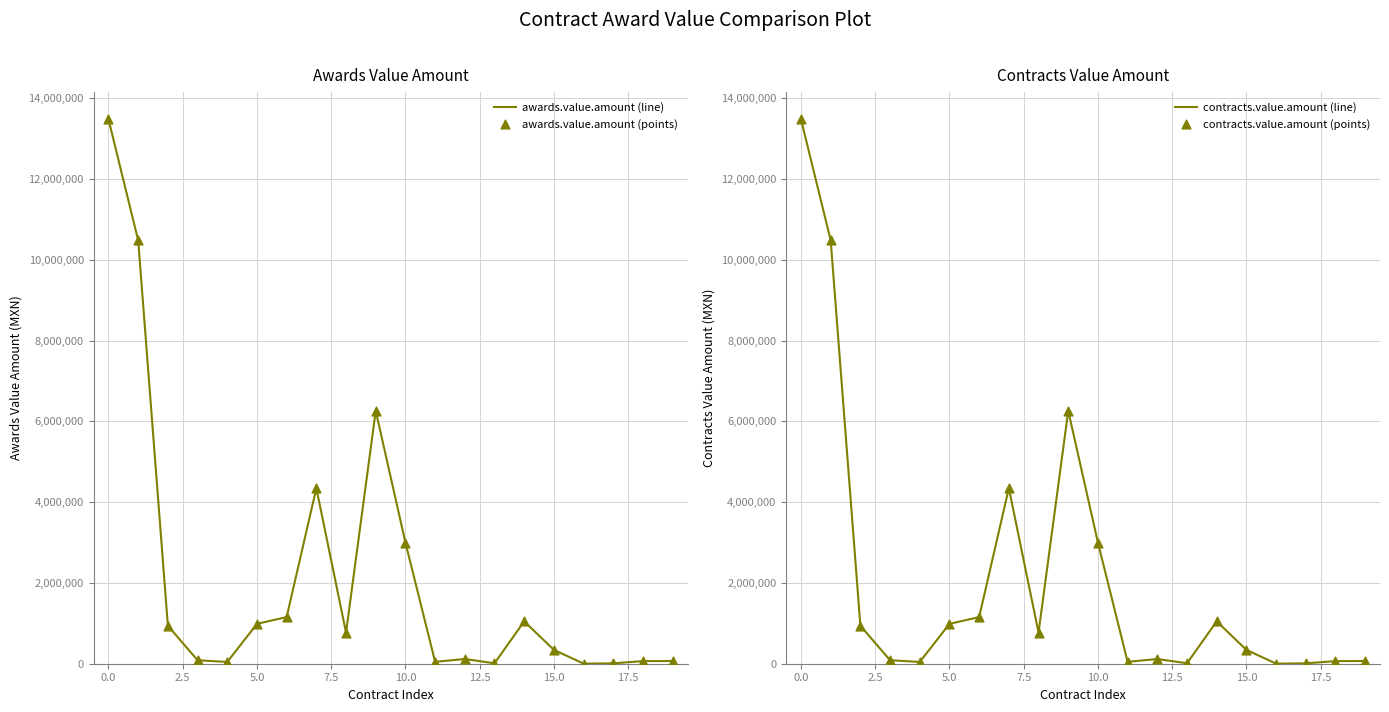

What is the highest value of the awards.value.amount (line) series?

13479749.2